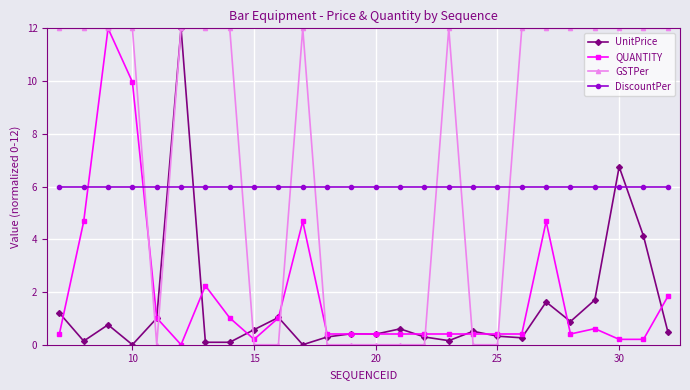

True or false: QUANTITY has more than 1 points higher than both neighbors.

True